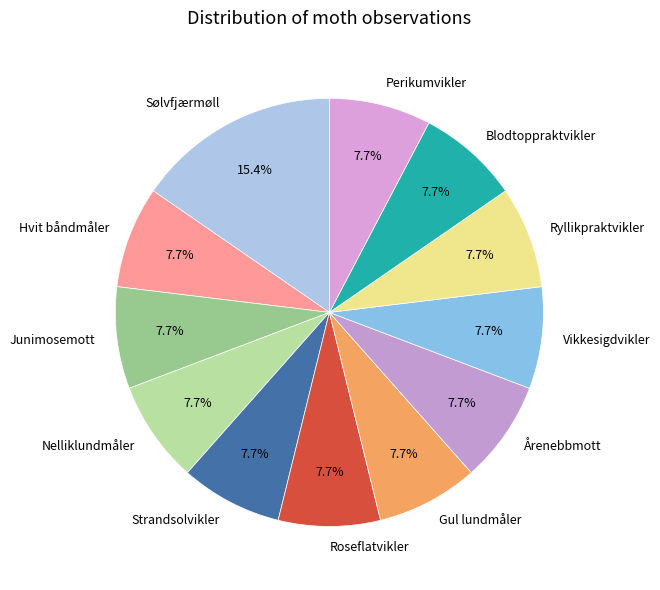

What is the ratio of the value at Blodtoppraktvikler to the value at Nelliklundmåler?

1.0